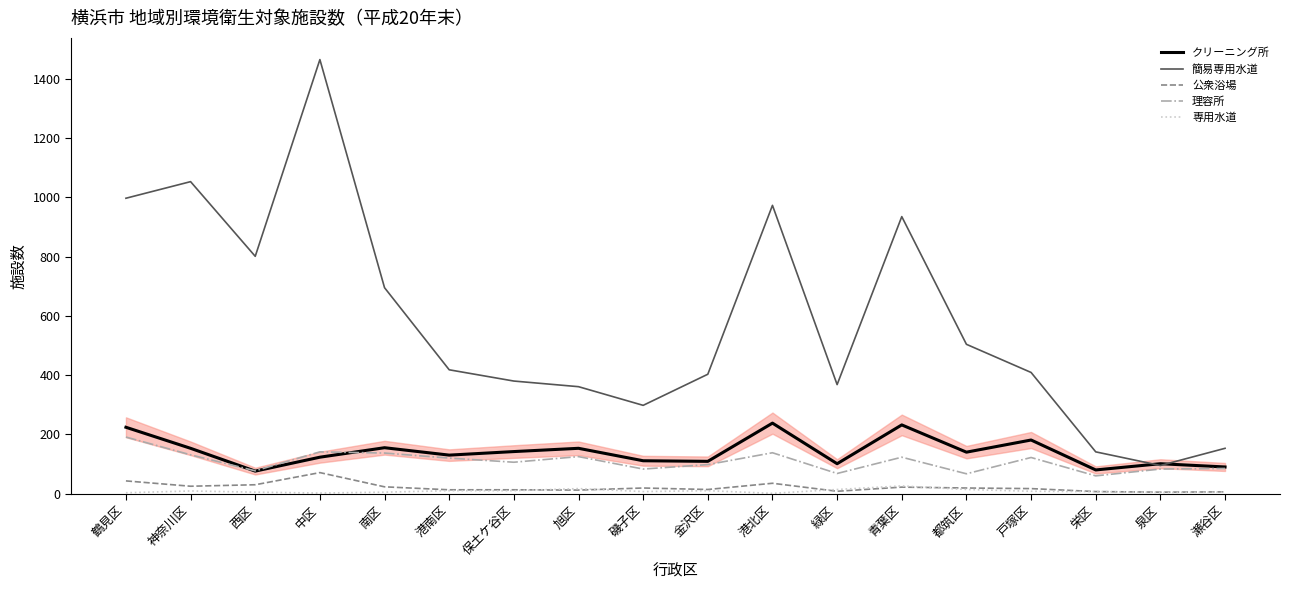

What is the sum of all 公衆浴場 values?

382